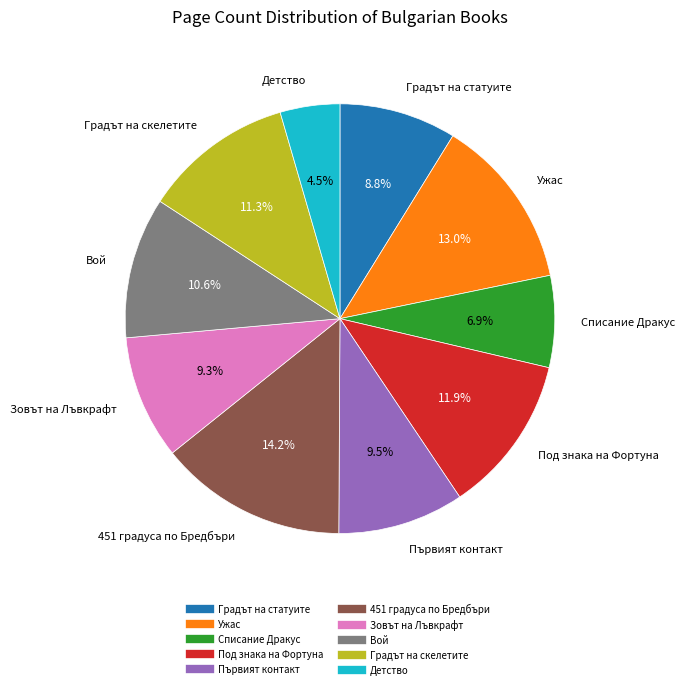

Is there a majority slice in this chart?

No